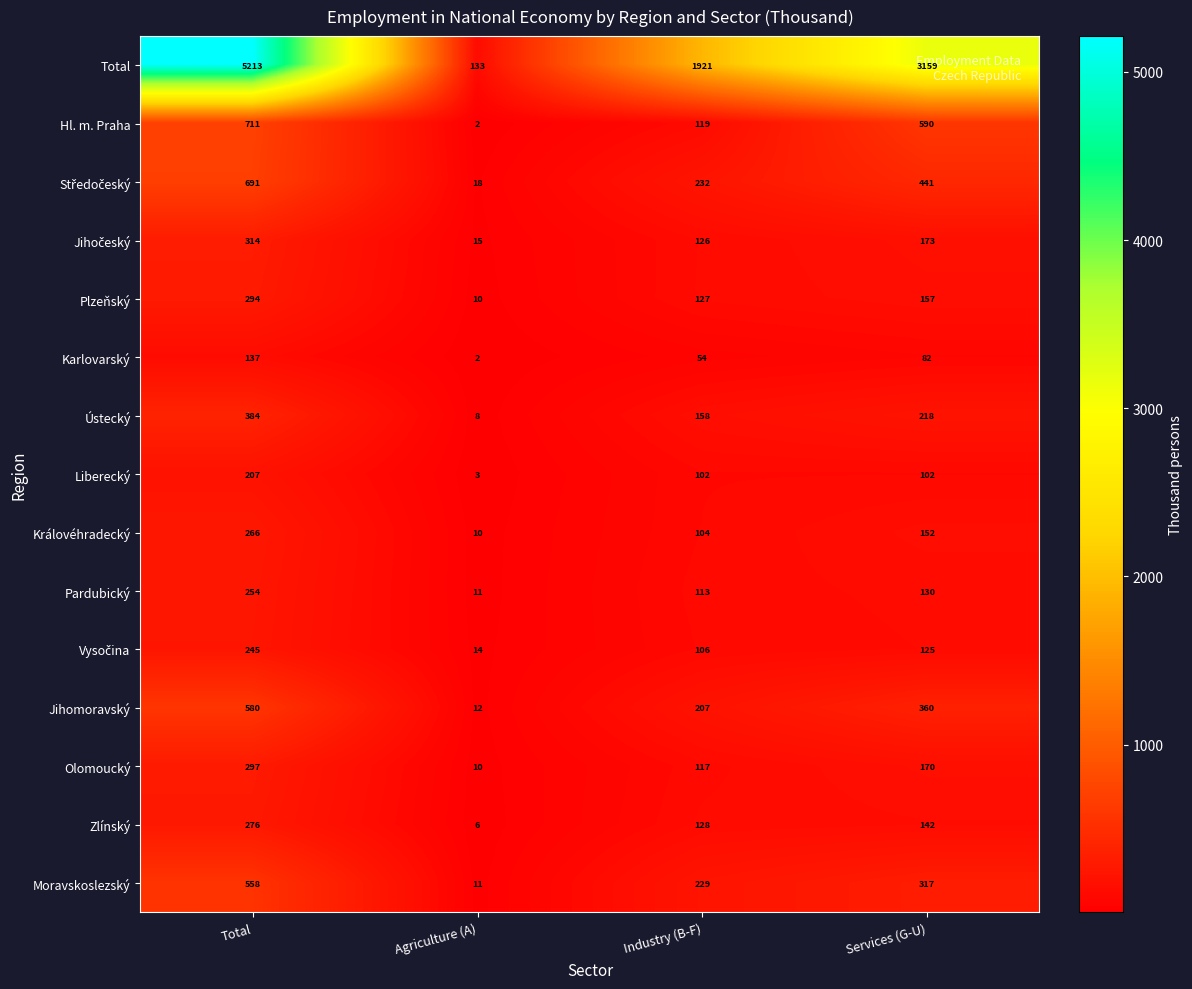

Between Total and Services (G-U), which series saw the biggest shift?

Total